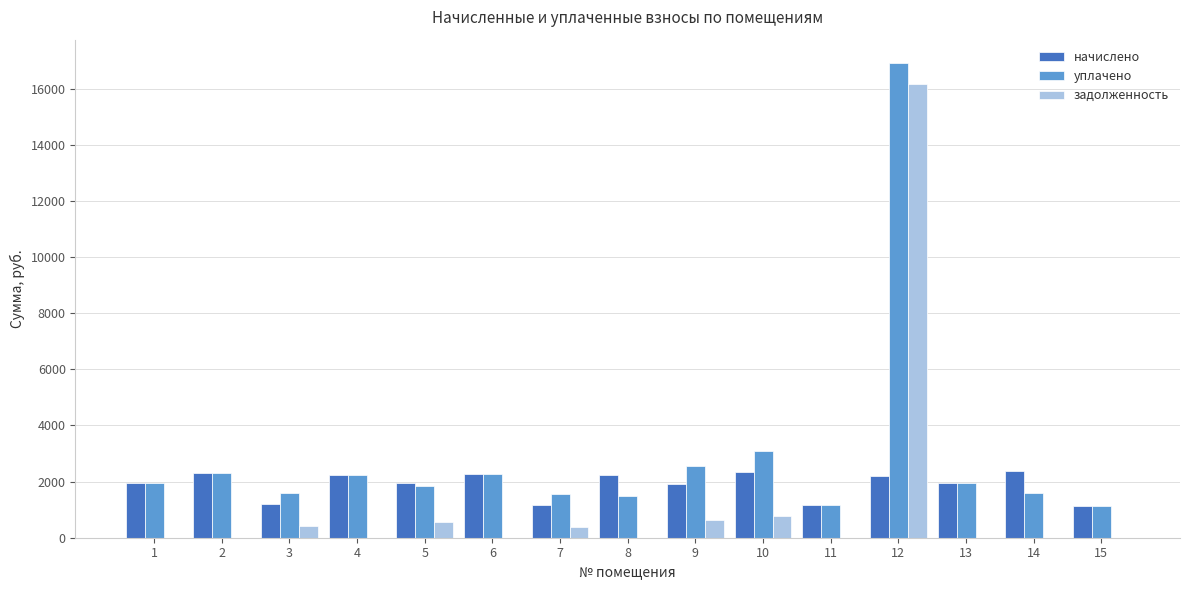

What is the sum of the начислено values at 6 and 15?

3410.5